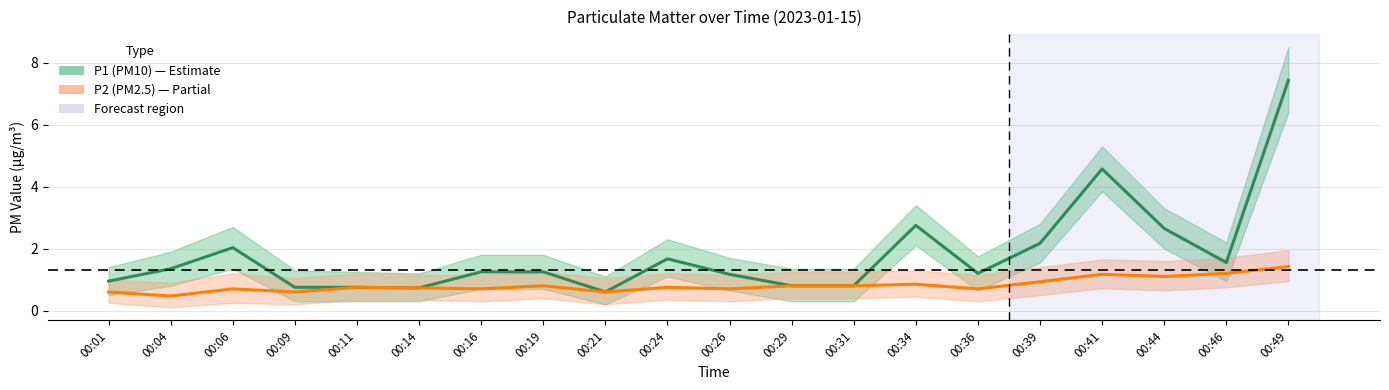

How many interior local peaks does the P2 (PM2.5) series have?

6